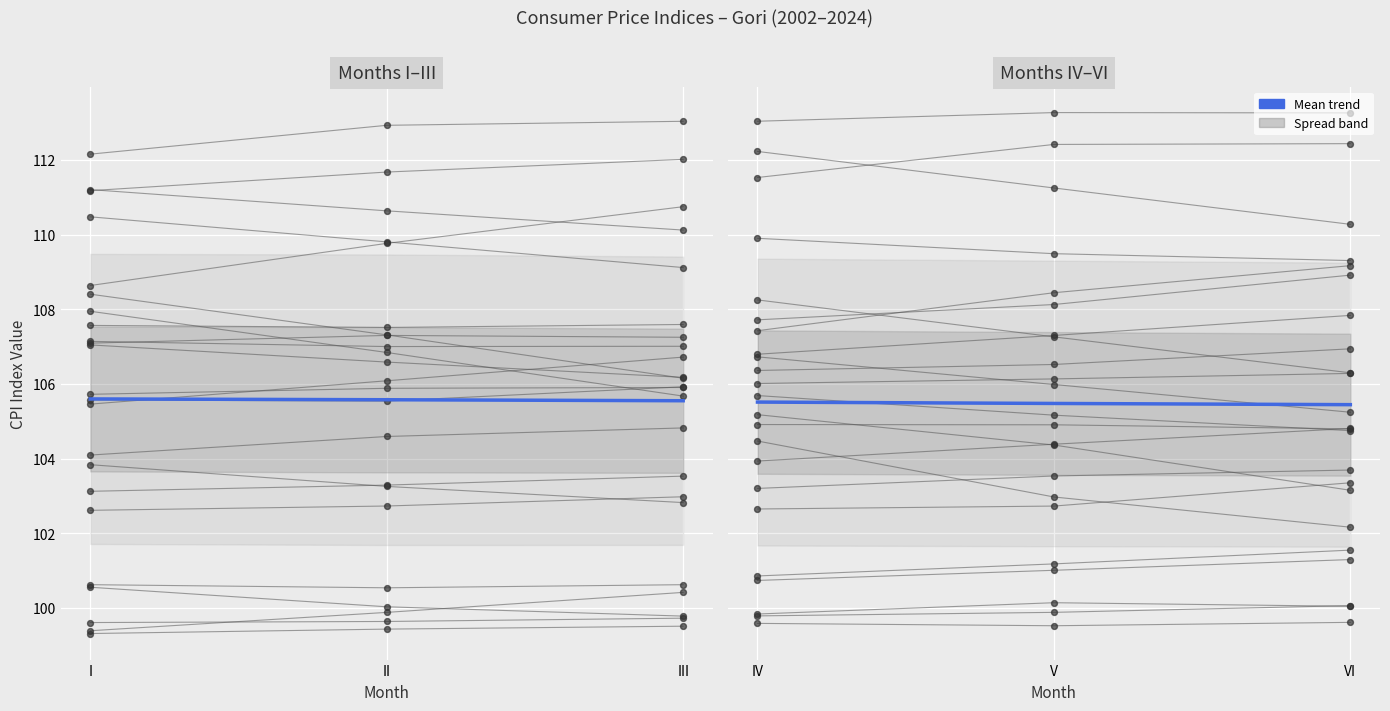

Which has a higher value, VI or V?

V